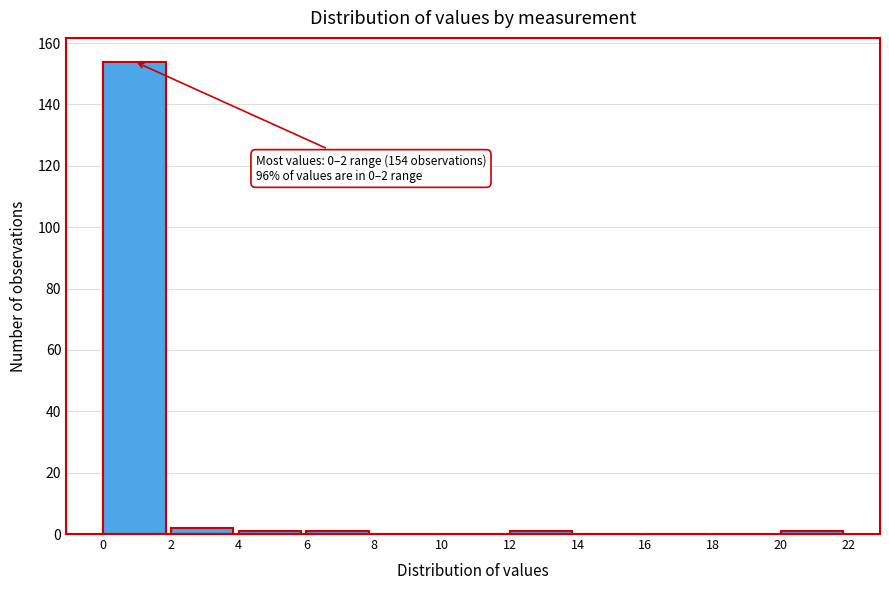

Which range on the x-axis has the tallest bar?

0 to 2